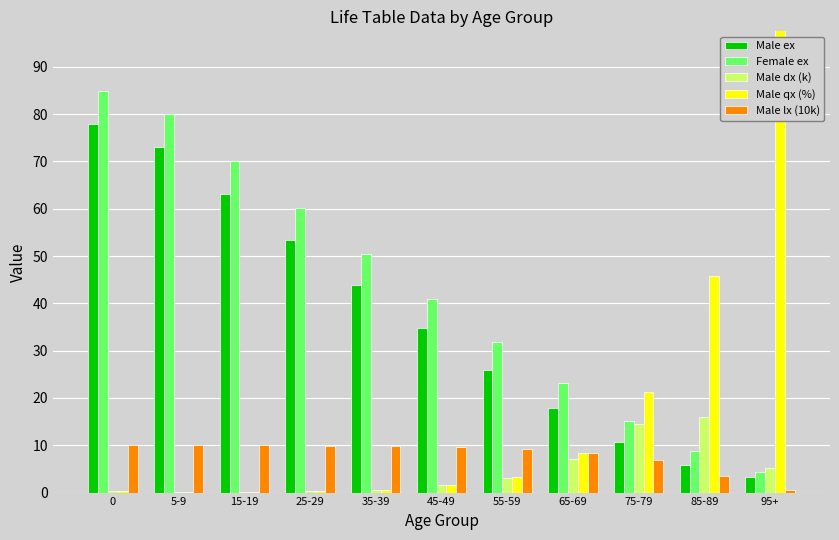

What is the difference between the second highest and second lowest values in the Male dx (k) series?

14.3